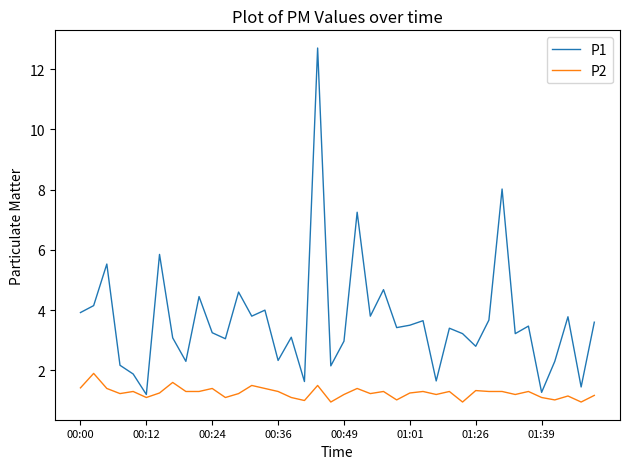

Which series has the largest total across all categories?

P1